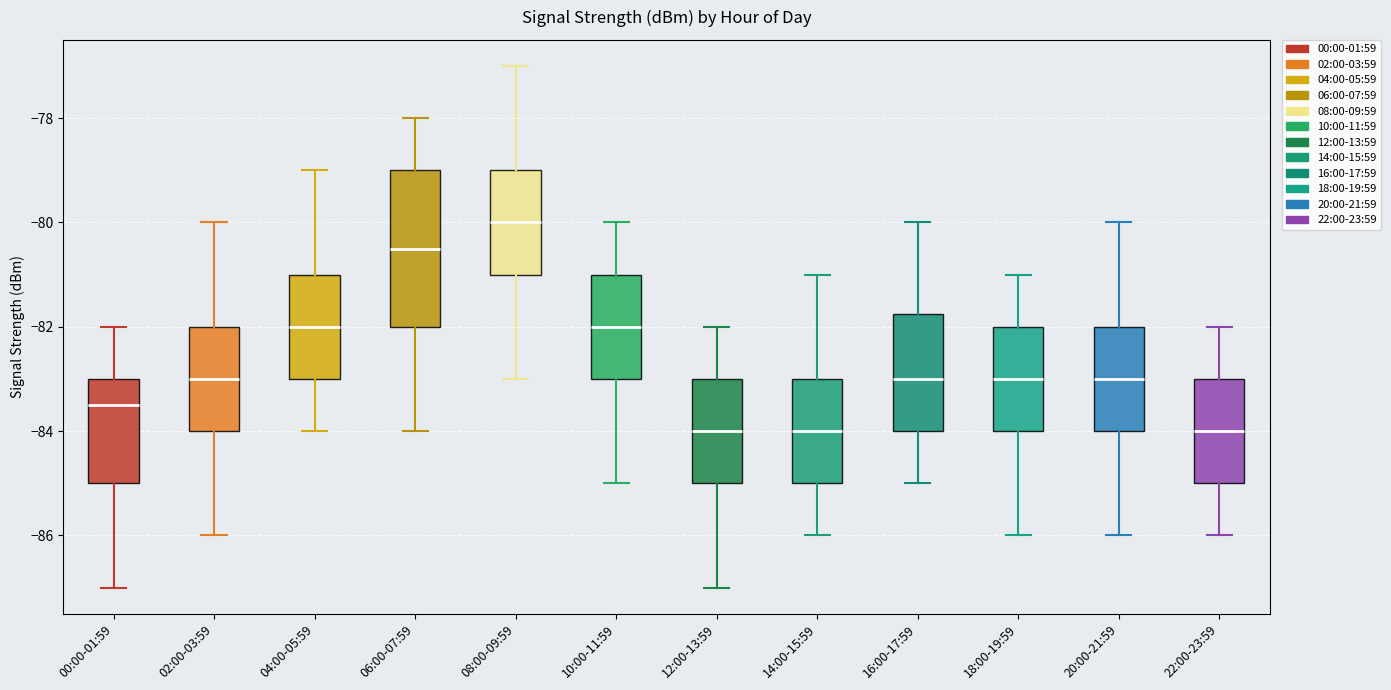

Reading left to right, read every box against the y-axis: the position of its median line, the range the box covers, and the ends of its whiskers. The values are not printed on the chart, so give them approximately, as read against the axis.

00:00-01:59: median -83.4, box -85.0 to -83.0, whiskers -87.0 to -82.0
02:00-03:59: median -83.0, box -84.0 to -82.0, whiskers -86.0 to -80.0
04:00-05:59: median -82.0, box -83.0 to -81.0, whiskers -84.0 to -79.0
06:00-07:59: median -80.4, box -82.0 to -79.0, whiskers -84.0 to -78.0
08:00-09:59: median -80.0, box -81.0 to -79.0, whiskers -83.0 to -77.0
10:00-11:59: median -82.0, box -83.0 to -81.0, whiskers -85.0 to -80.0
12:00-13:59: median -84.0, box -85.0 to -83.0, whiskers -87.0 to -82.0
14:00-15:59: median -84.0, box -85.0 to -83.0, whiskers -86.0 to -81.0
16:00-17:59: median -83.0, box -84.0 to -81.8, whiskers -85.0 to -80.0
18:00-19:59: median -83.0, box -84.0 to -82.0, whiskers -86.0 to -81.0
20:00-21:59: median -83.0, box -84.0 to -82.0, whiskers -86.0 to -80.0
22:00-23:59: median -84.0, box -85.0 to -83.0, whiskers -86.0 to -82.0